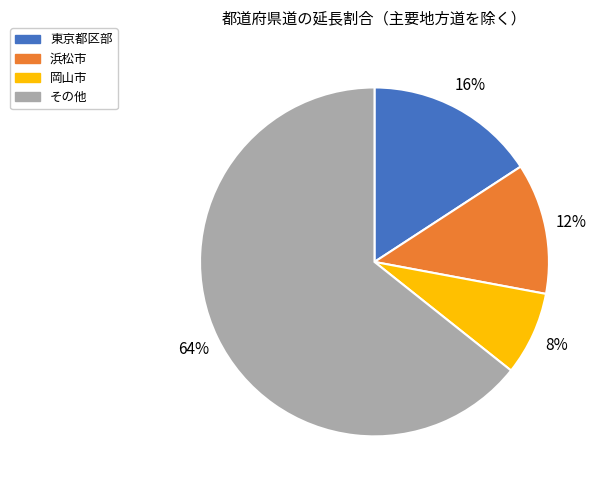

Is there any slice that represents more than half of the pie?

Yes